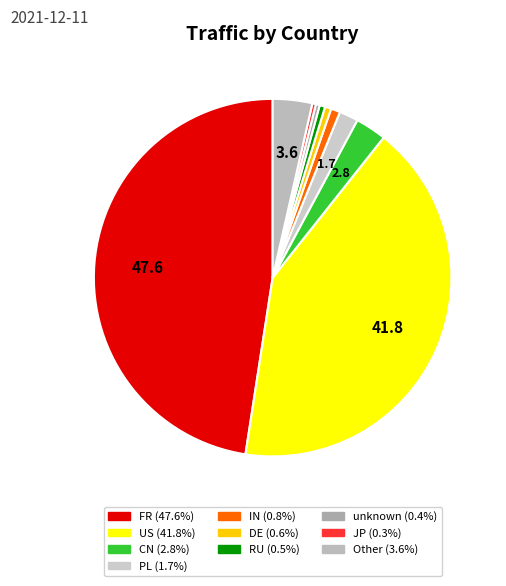

The unknown slice represents 0% of the pie. True or false?

True